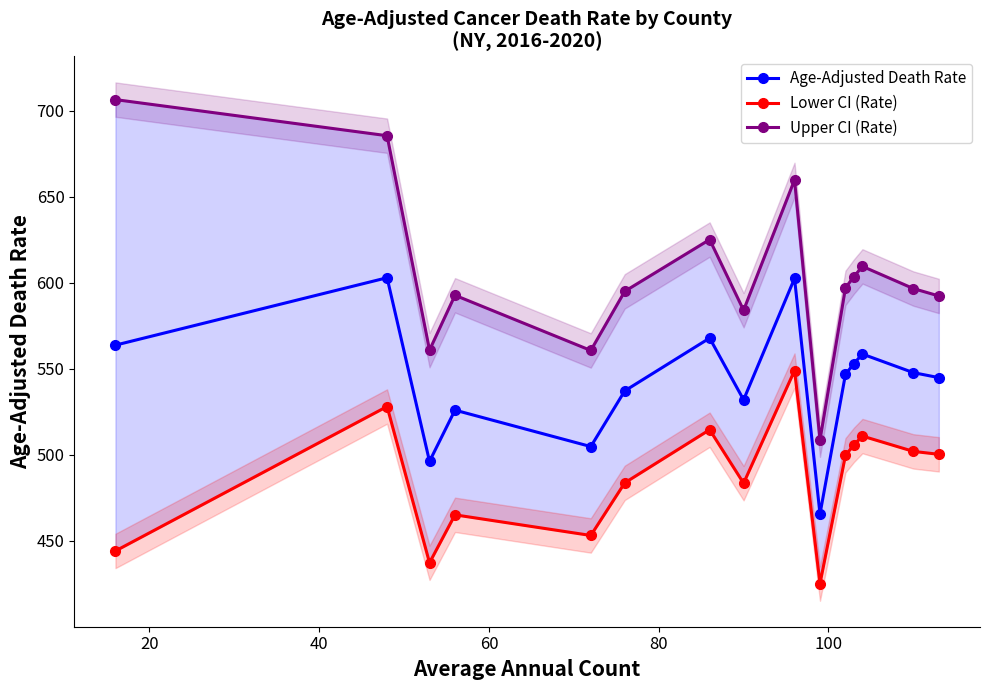

What is the value of the Age-Adjusted Death Rate point at the 2nd from the left?

603.0